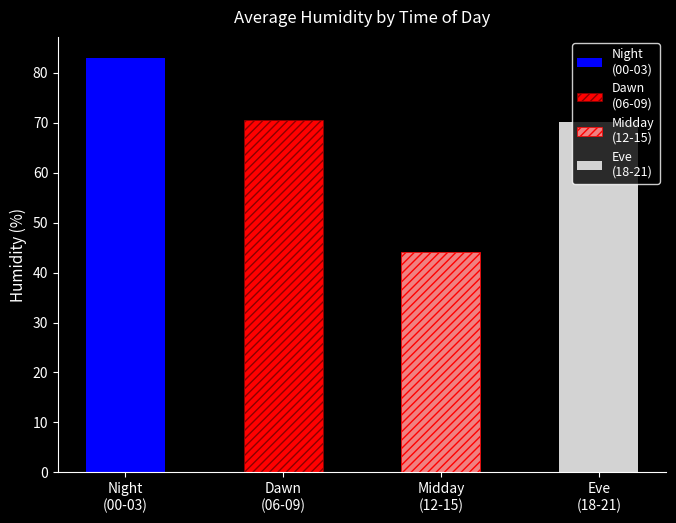

Is it true that the value at 18:00 is 34.2?

False